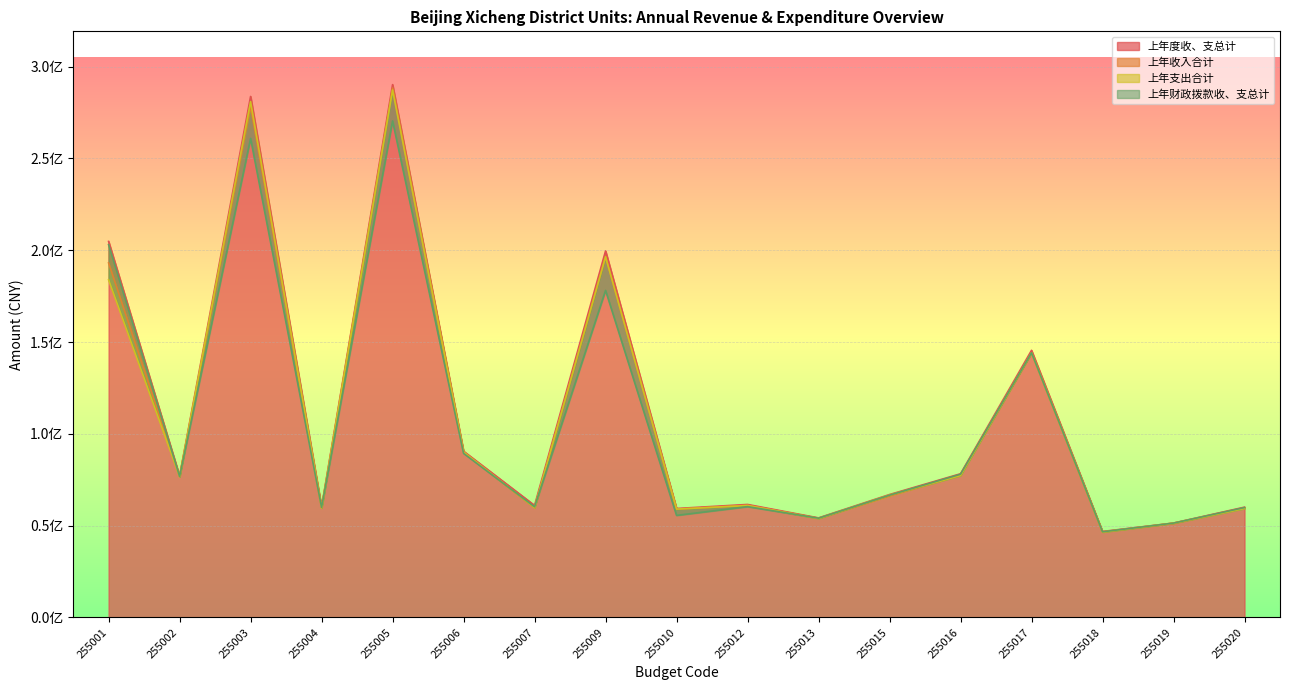

At which category is the sum across all series the highest?

255005